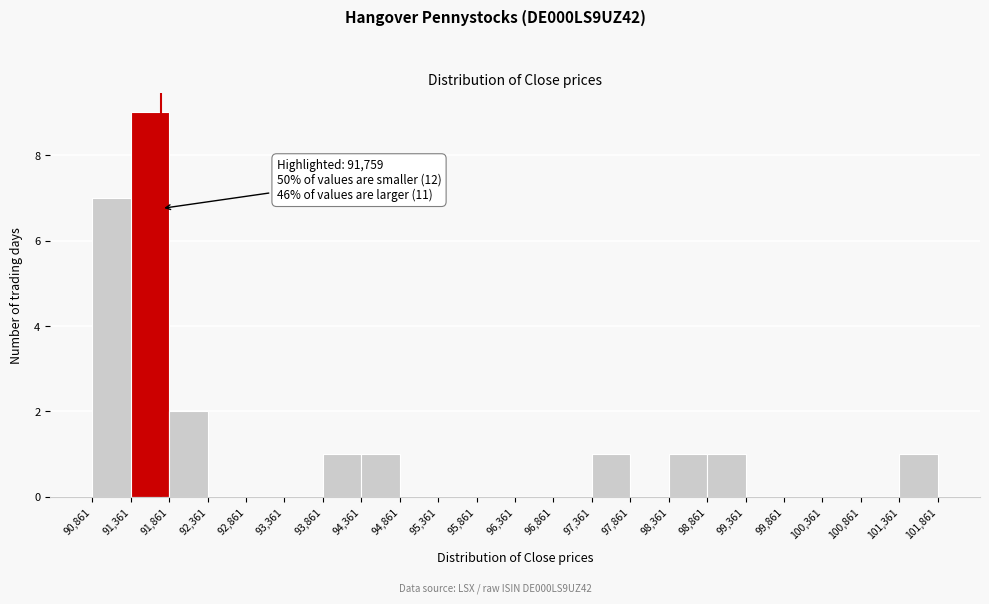

Which range on the x-axis has the tallest bar?

91,361 to 91,861